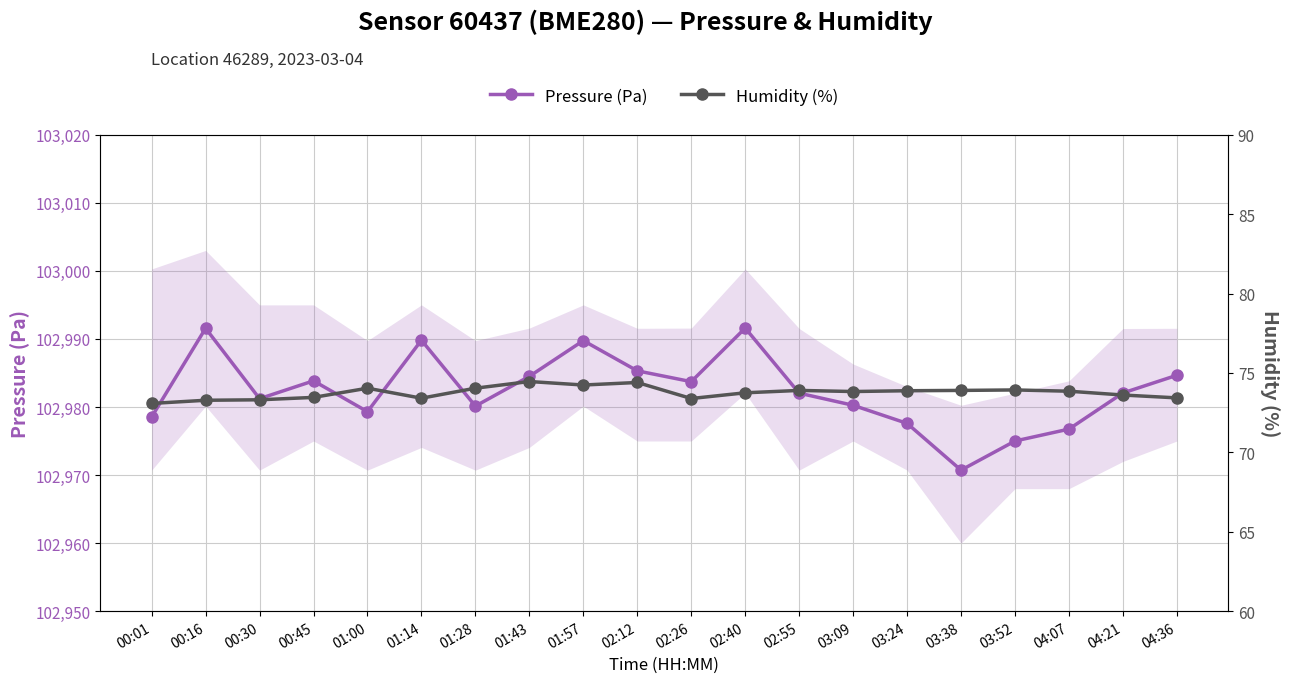

How many lines are shown in the chart?

2